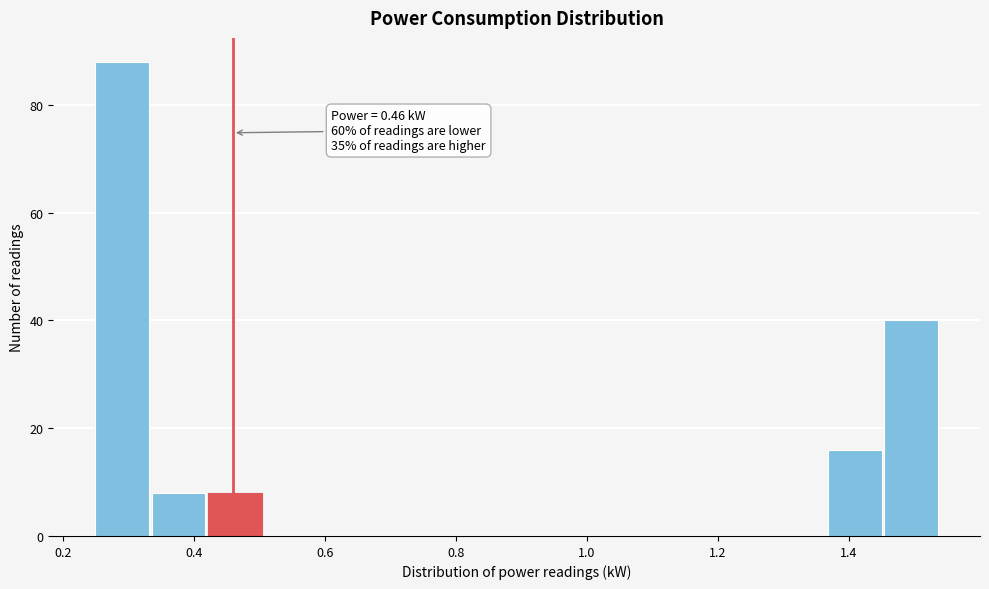

Over which range of the x-axis is the bar tallest?

0.250 to 0.336